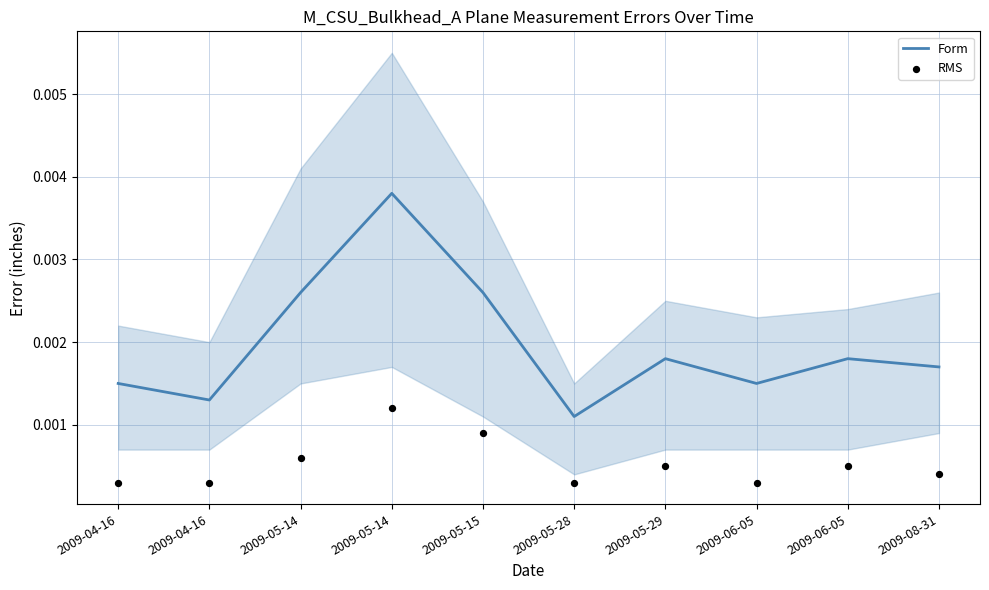

At which category is the sum across all series the highest?

2009-05-14